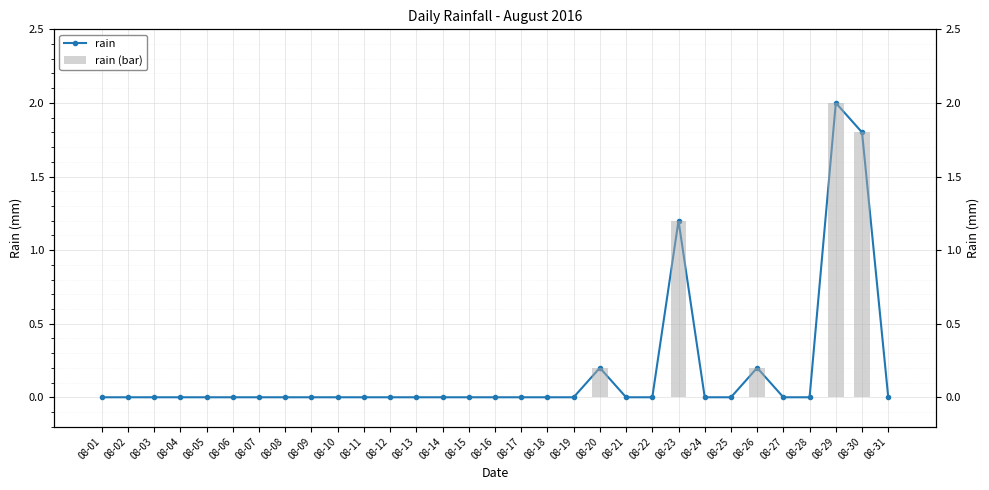

What is the highest value of the rain series?

2.0